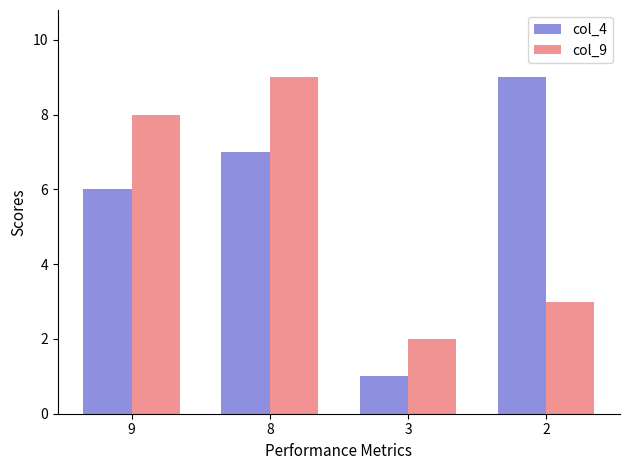

What is the difference between the maximum and second lowest values in the col_4 series?

3